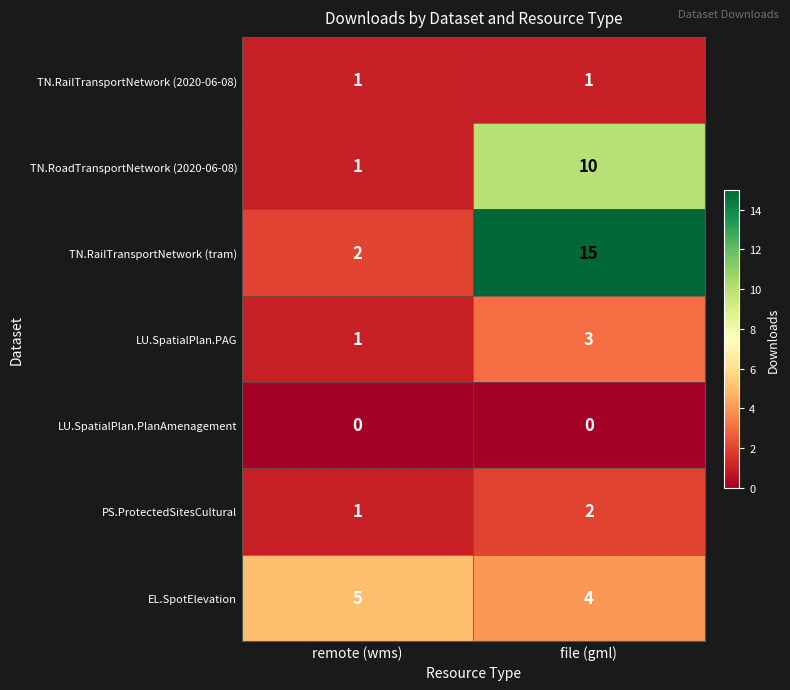

At how many categories does at least one series exceed 2?

2